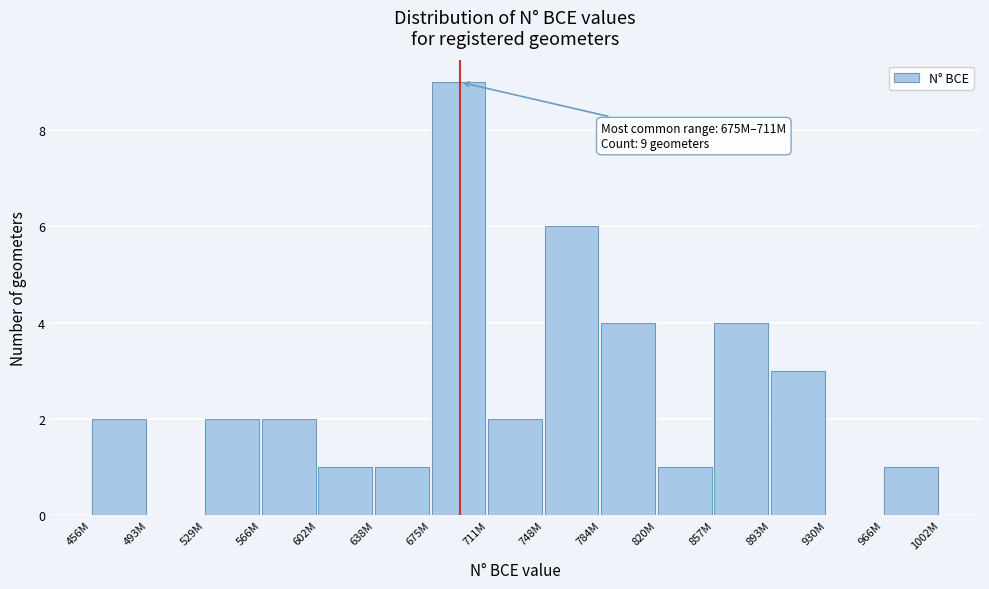

Reading left to right, list all the values displayed in this chart.

456M=2	493M=0	529M=2	566M=2	602M=1	638M=1	675M=9	711M=2	748M=6	784M=4	820M=1	857M=4	893M=3	930M=0	966M=1